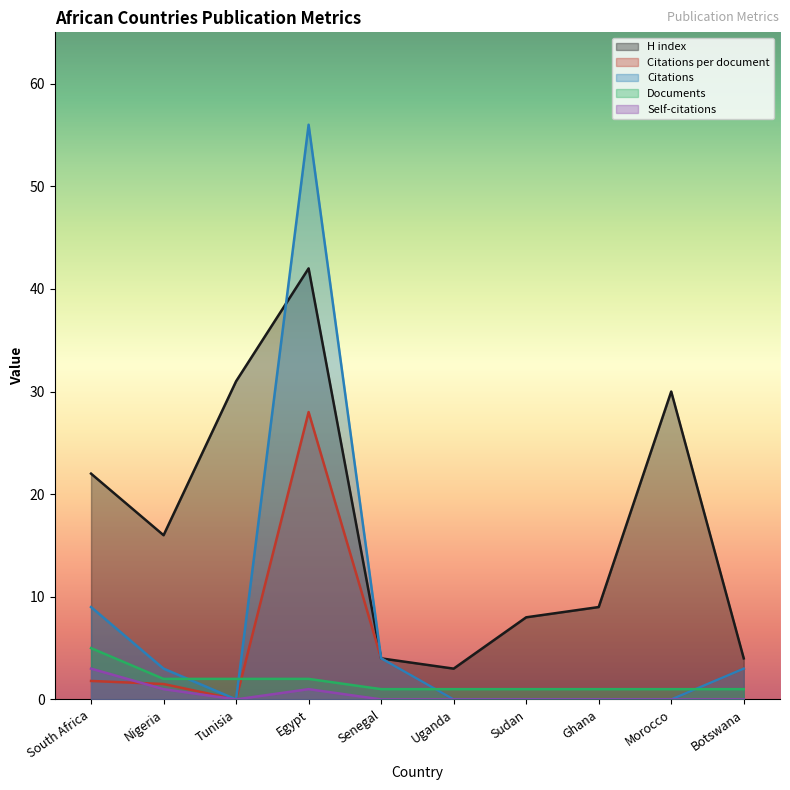

True or false: Self-citations and H index cross at least once.

False